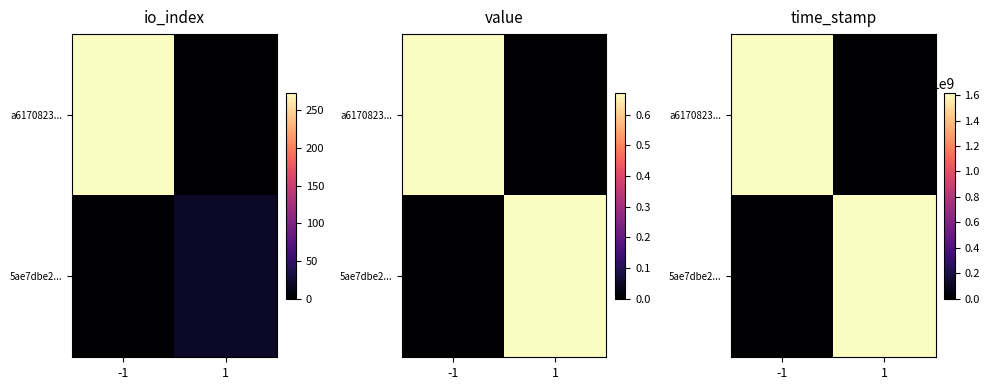

What is the greatest value displayed?

1618028159